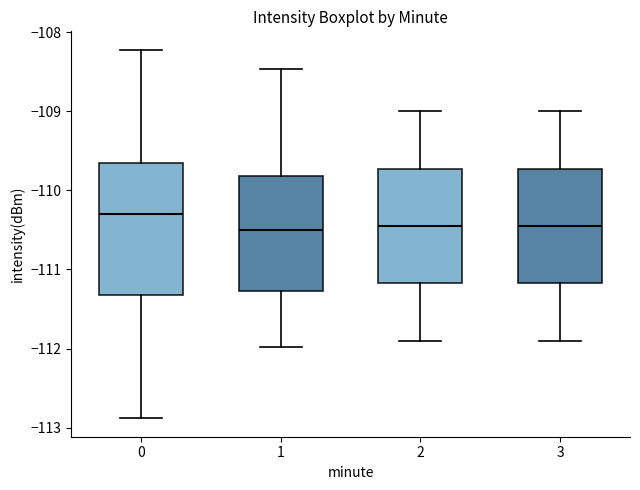

Reading left to right, read every box against the y-axis: the position of its median line, the range the box covers, and the ends of its whiskers. The values are not printed on the chart, so give them approximately, as read against the axis.

0: median -110.3, box -111.3 to -109.7, whiskers -112.9 to -108.2
1: median -110.5, box -111.3 to -109.8, whiskers -112.0 to -108.5
2: median -110.4, box -111.2 to -109.7, whiskers -111.9 to -109.0
3: median -110.4, box -111.2 to -109.7, whiskers -111.9 to -109.0